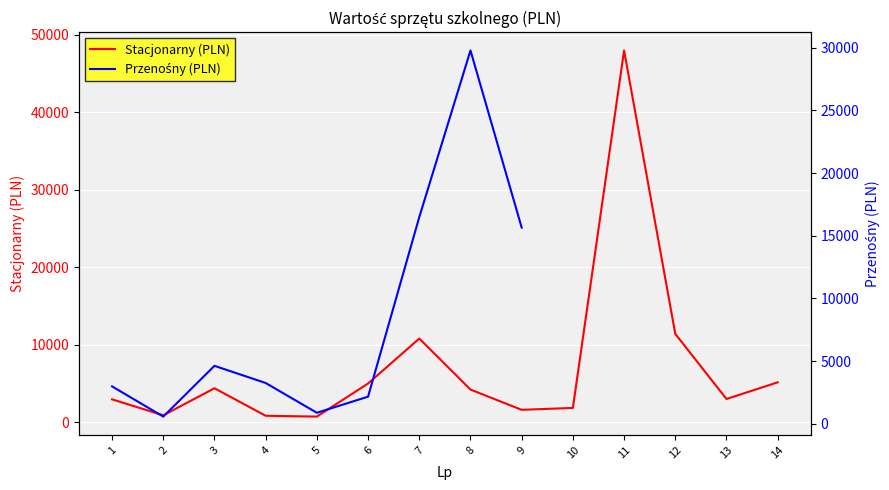

Which series has the widest spread of values?

Stacjonarny (PLN)